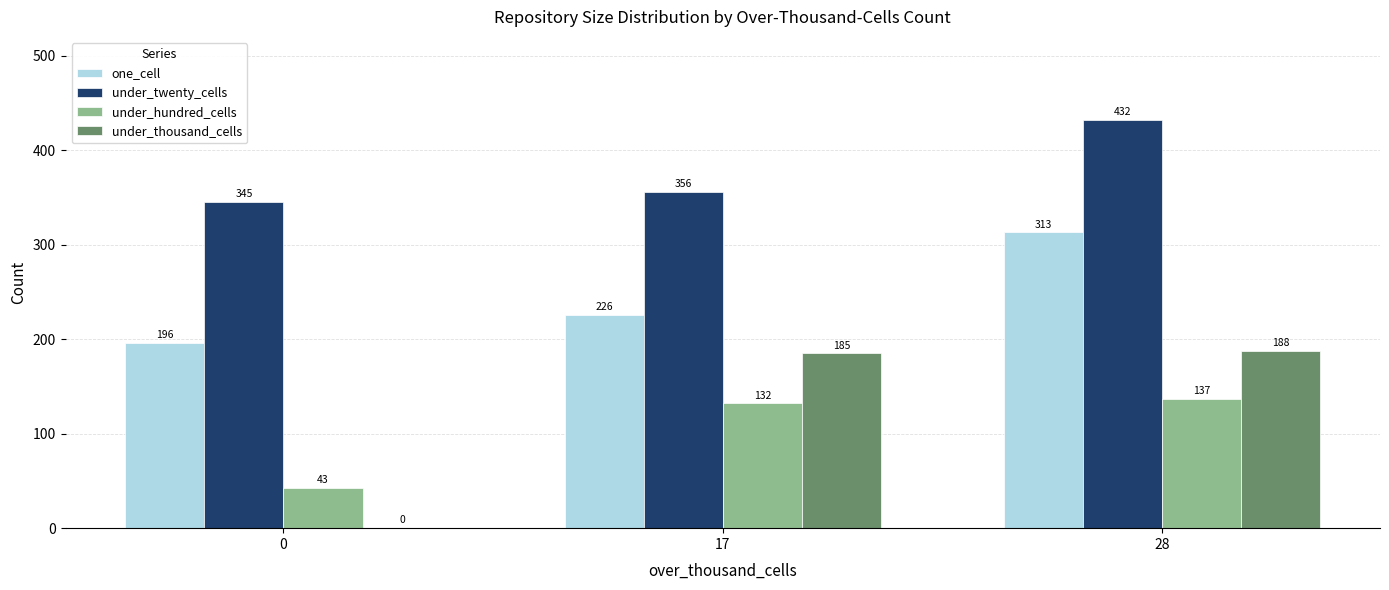

The under_thousand_cells series shows 185 at 17. True or false?

True